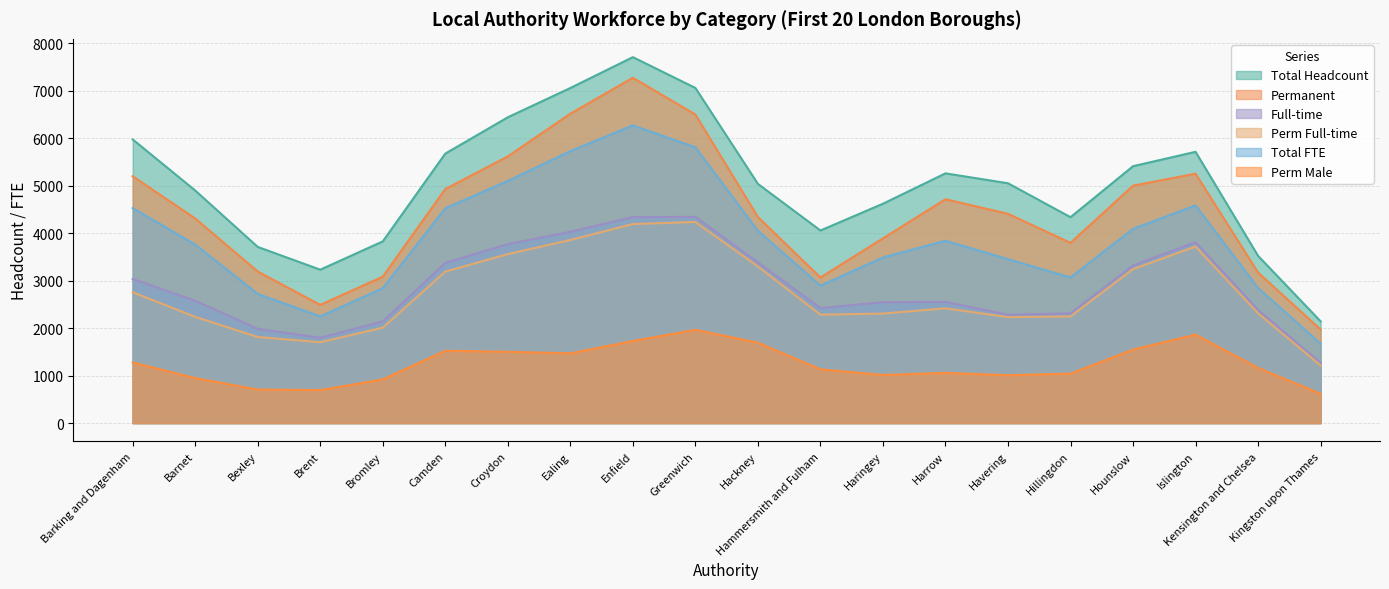

What is the spread (max minus min) of values at Camden?

4153.7